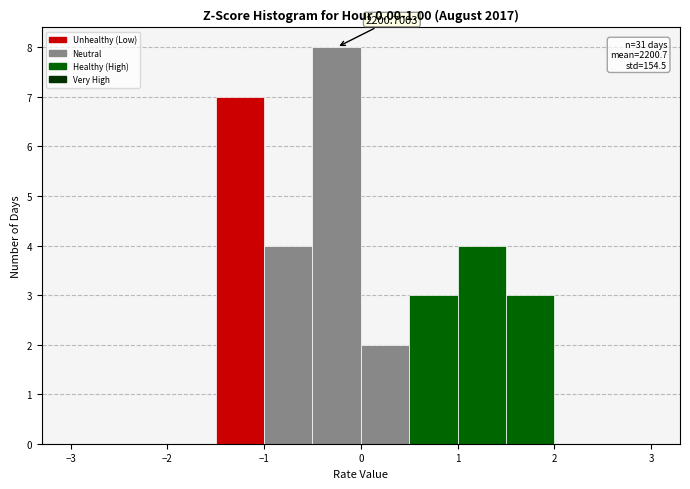

Over which range of the x-axis is the bar tallest?

-0.5 to 0.0